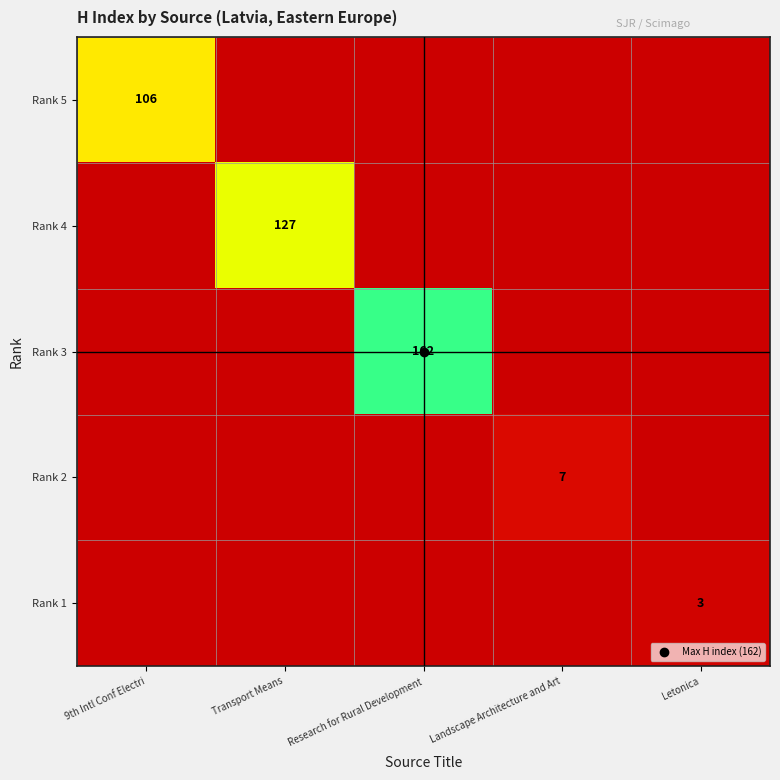

The value of Rank 3 at Letonica is 0. True or false?

True